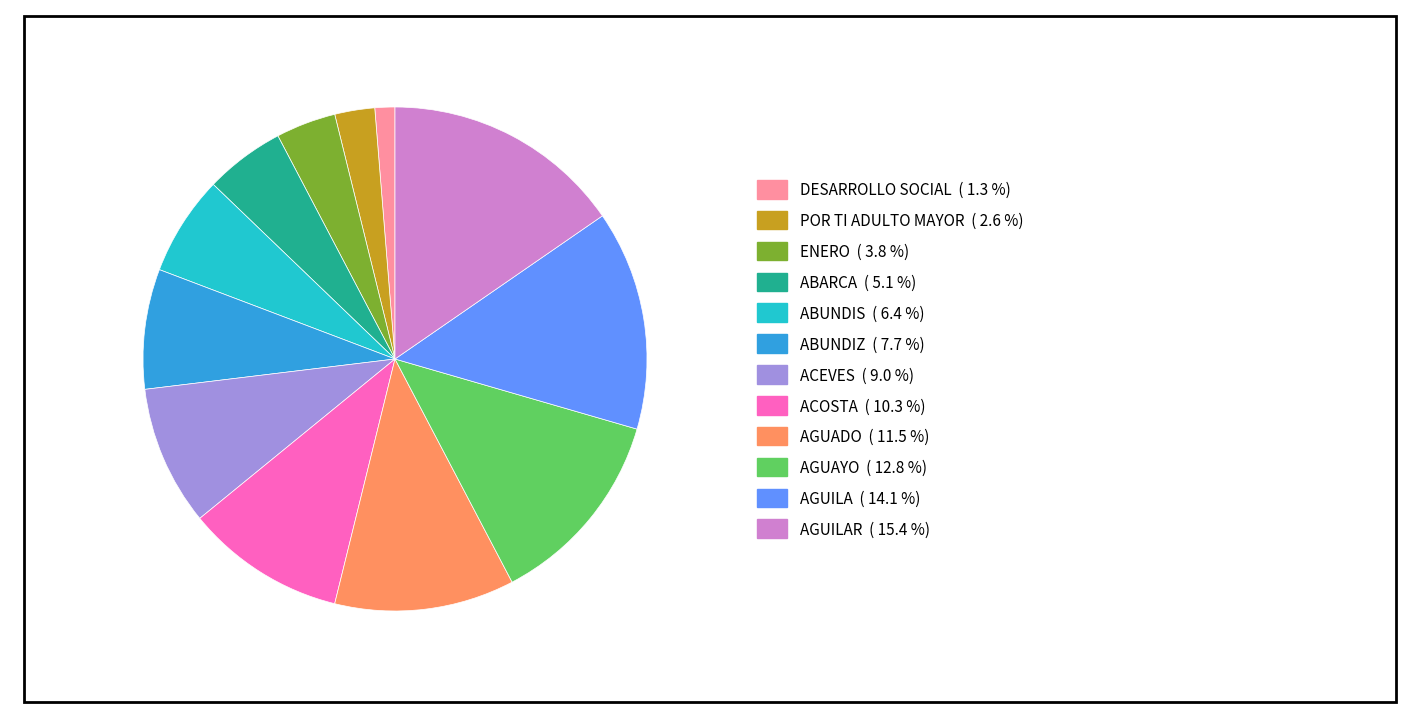

Is there a majority slice in this chart?

No